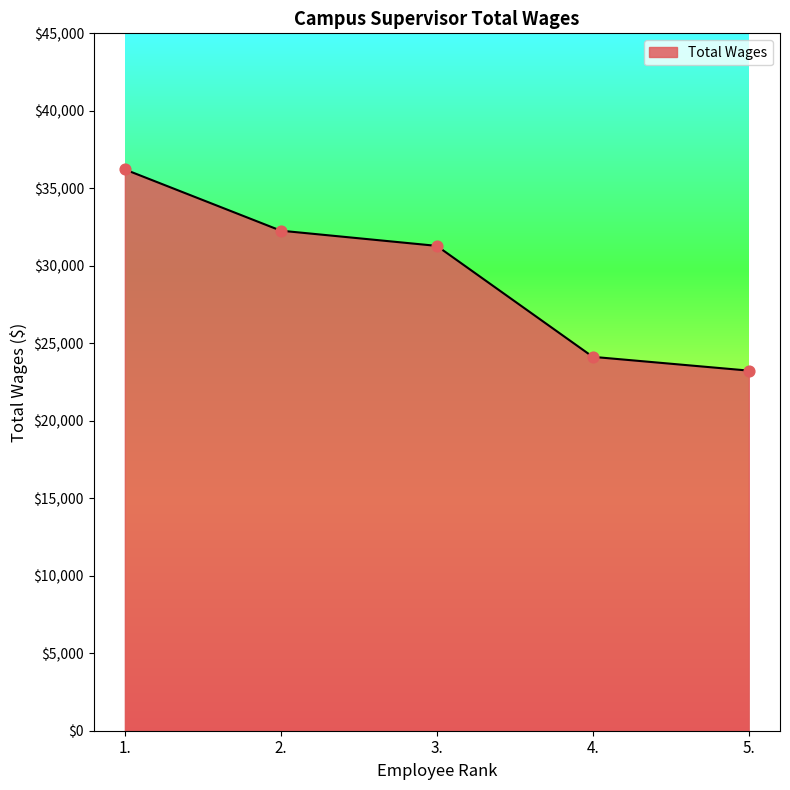

Between 4. and 5., which is larger?

4.